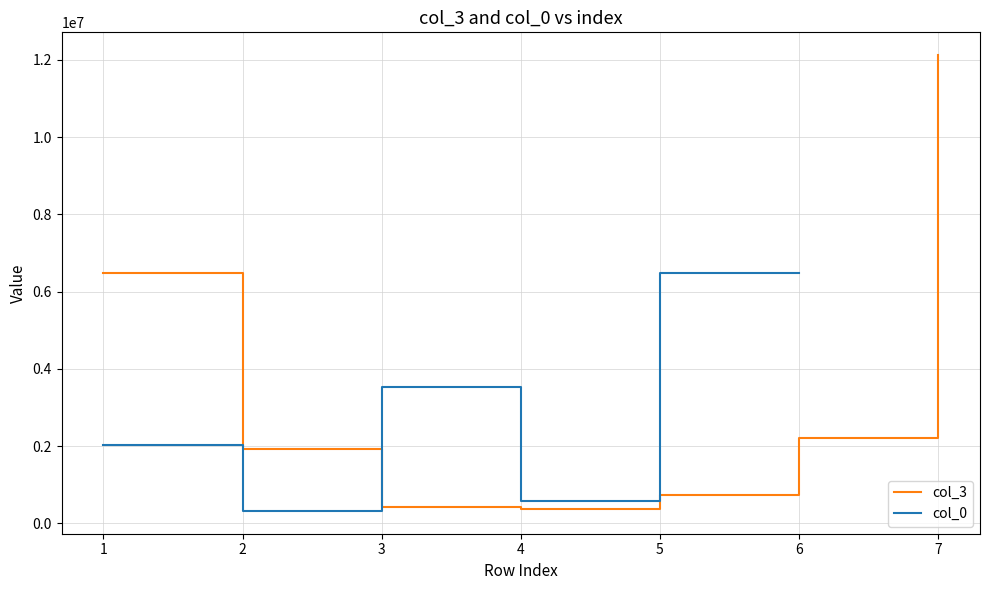

Read the col_3 value at 7.

12120855.9